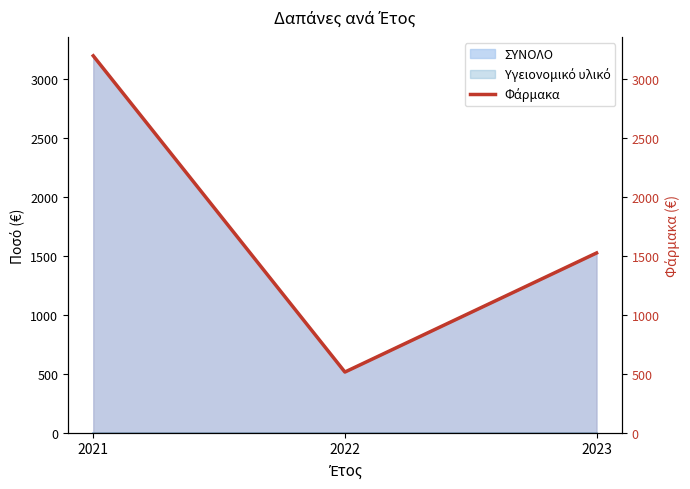

What is the sum of the values at 2023 and 2022?

2036.3